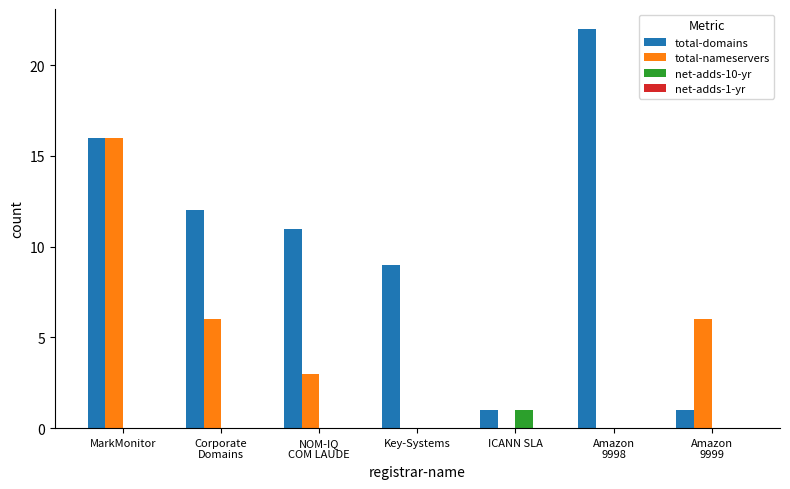

At which category is the sum across all series the highest?

MarkMonitor